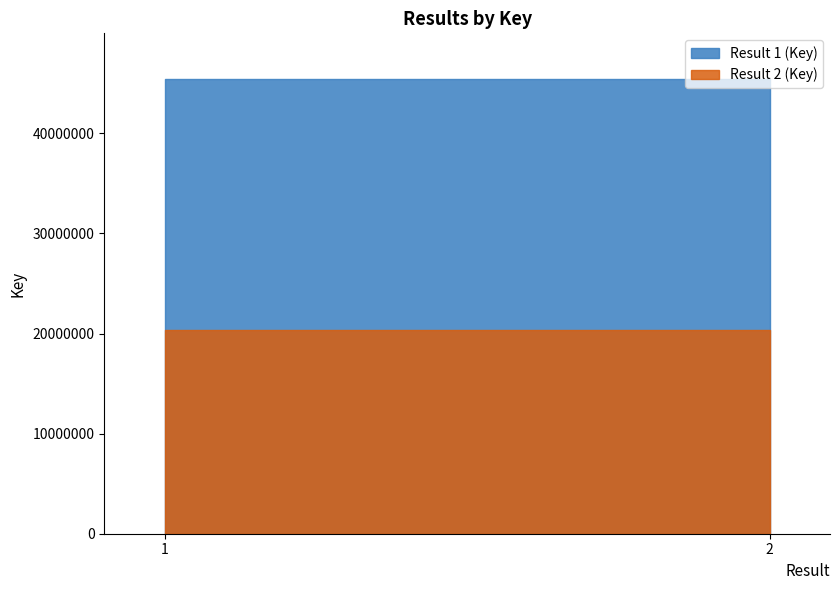

The value of Result 2 (Key) at 1 is 20374041. True or false?

True